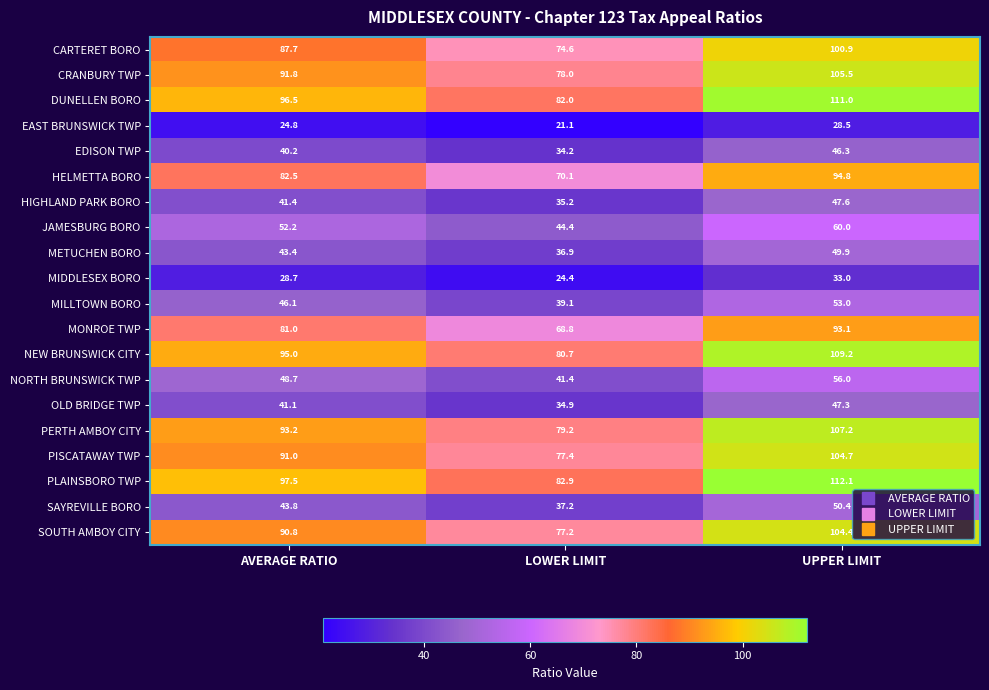

At which label is METUCHEN BORO closest to 43?

AVERAGE RATIO